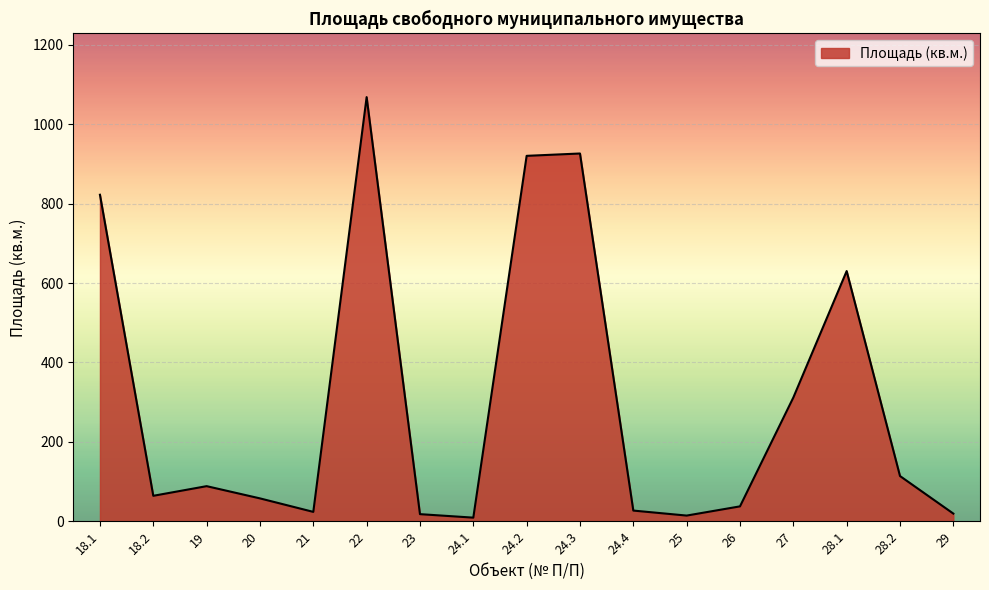

At which category does the data reach its first local valley?

18.2